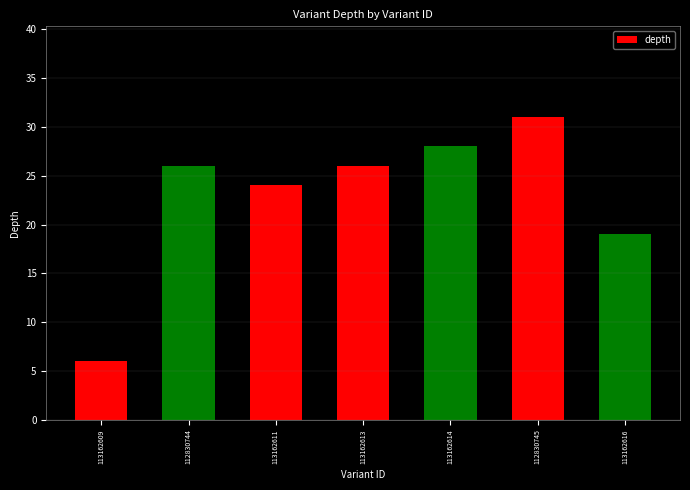

What is the sum of all values?

160